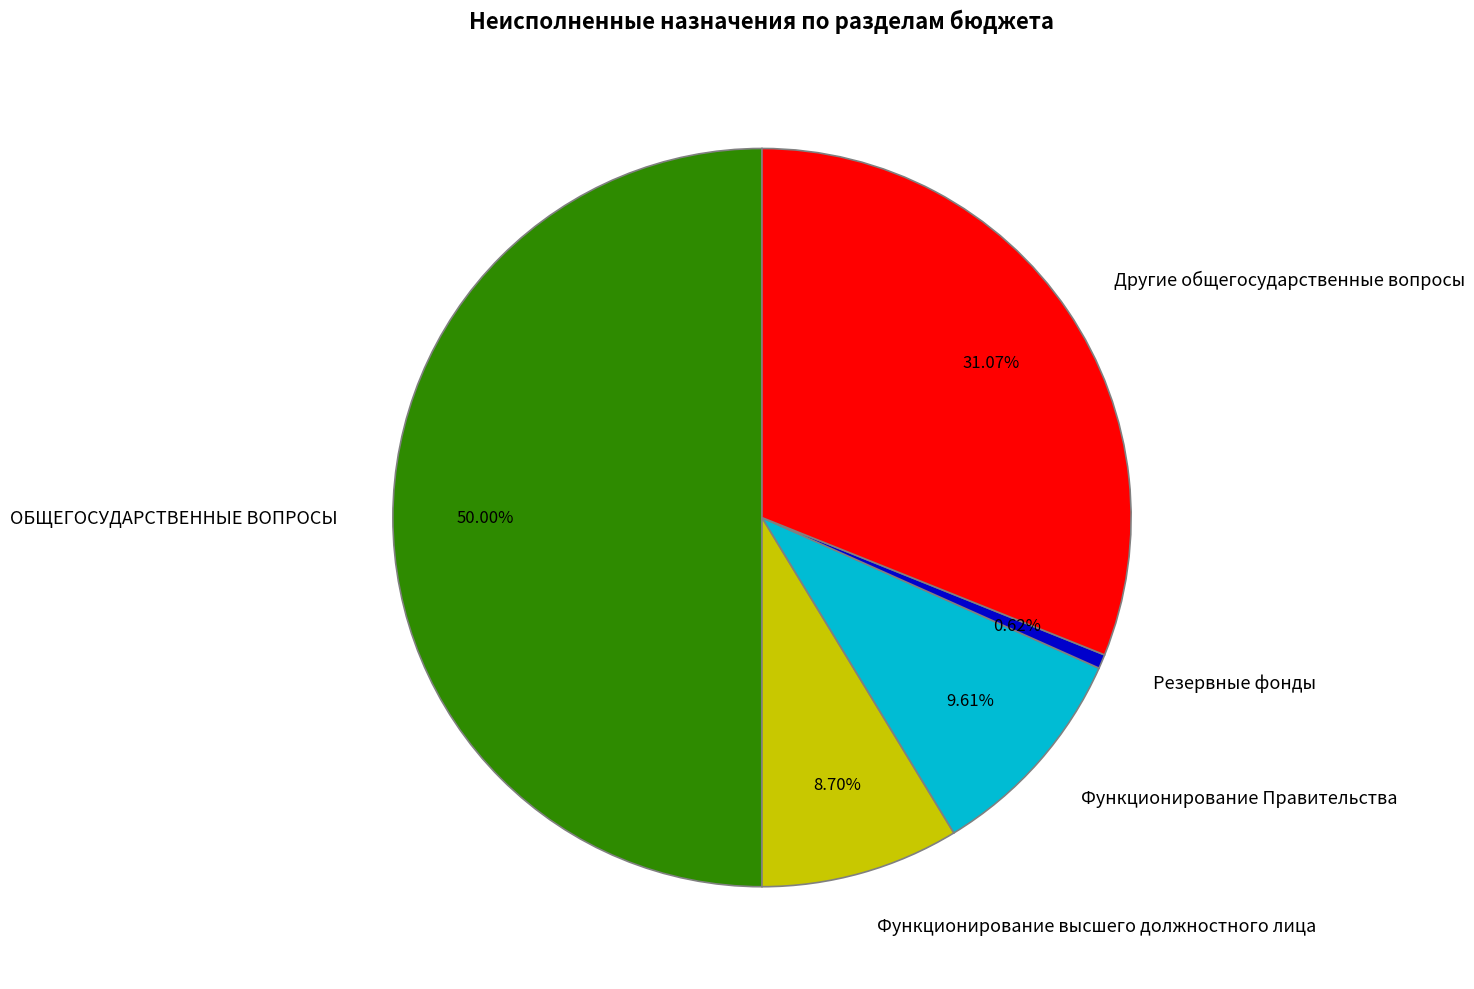

Between Функционирование Правительства and Другие общегосударственные вопросы, which is larger?

Другие общегосударственные вопросы